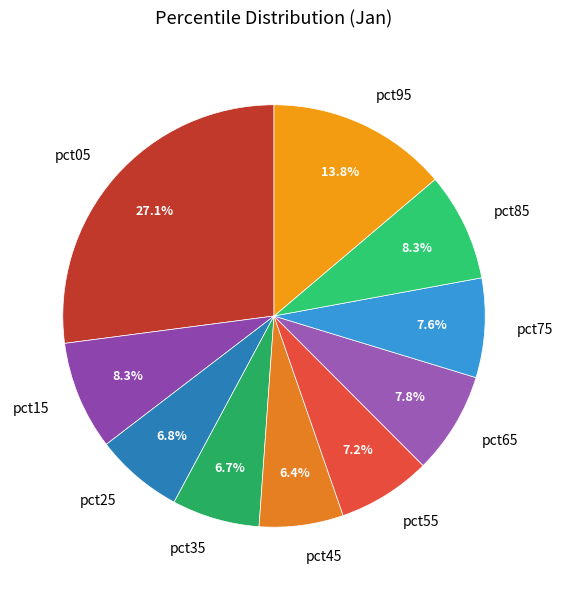

The pct05 slice represents 27% of the pie. True or false?

True